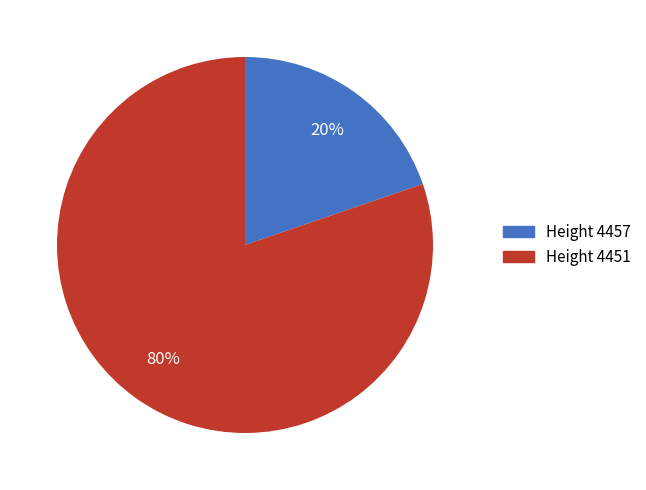

To the nearest percent, what is the average slice percentage?

50%